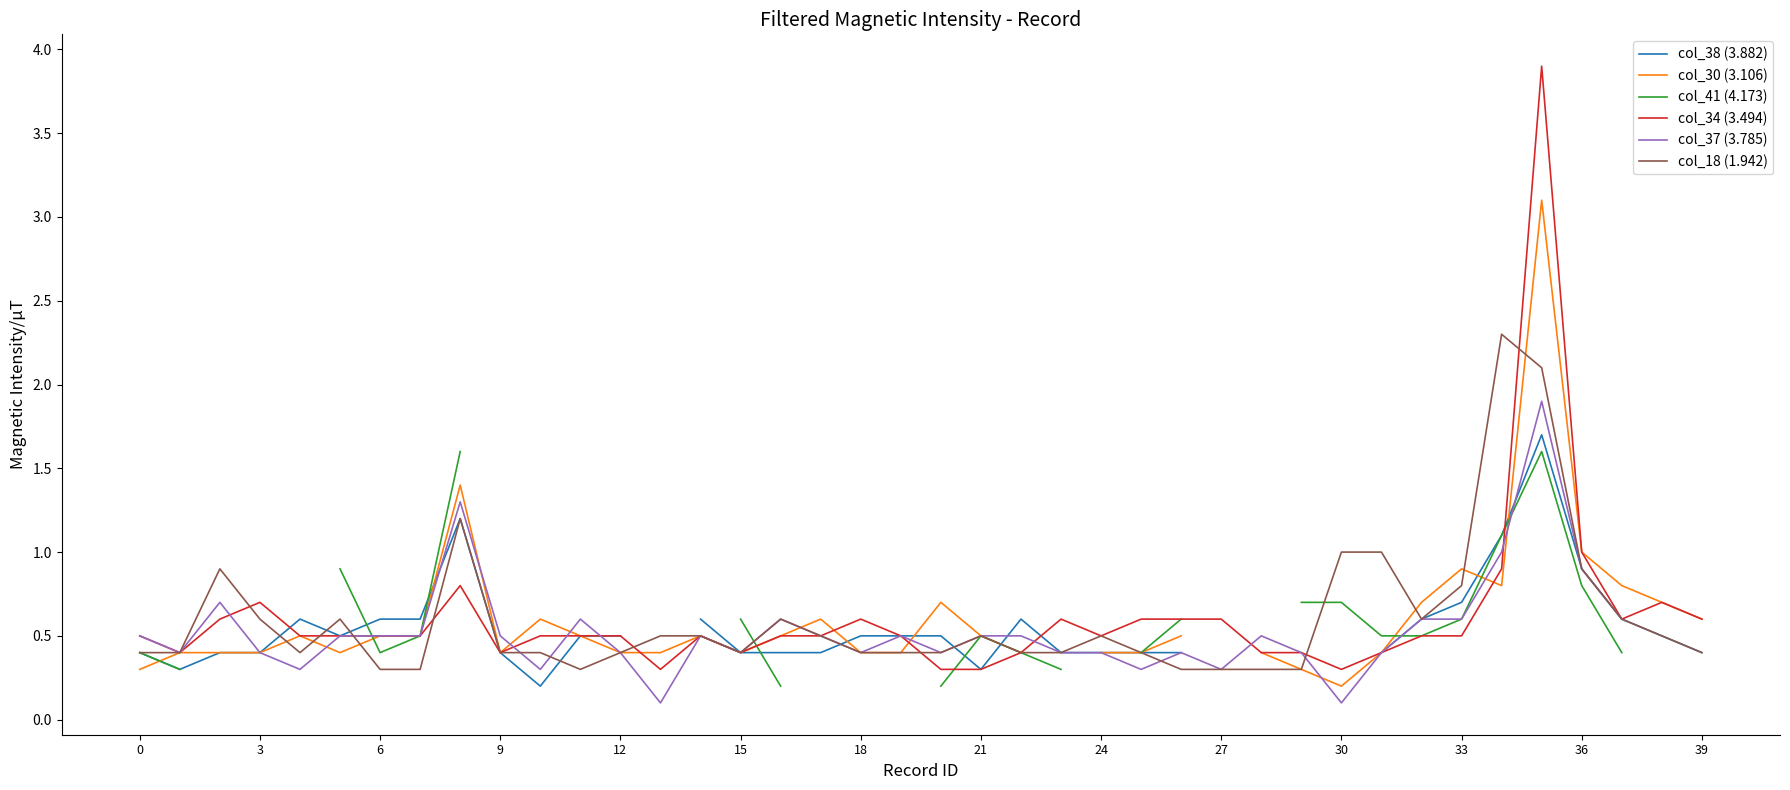

True or false: col_34 (3.494) has a value of 0.9 at 34.

True